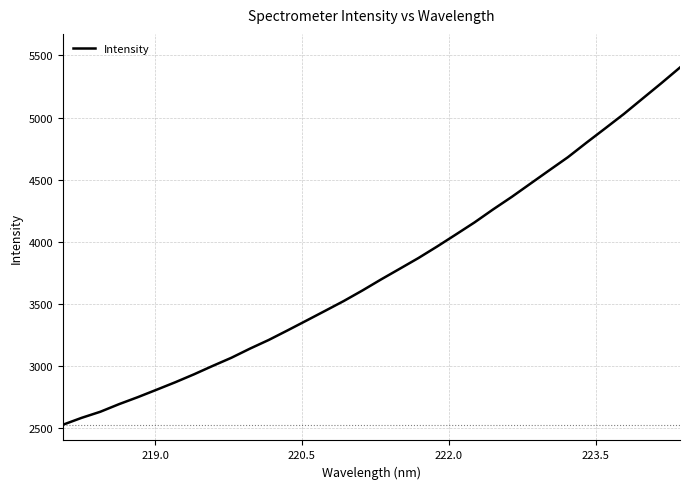

What is the smallest value displayed?

2528.5